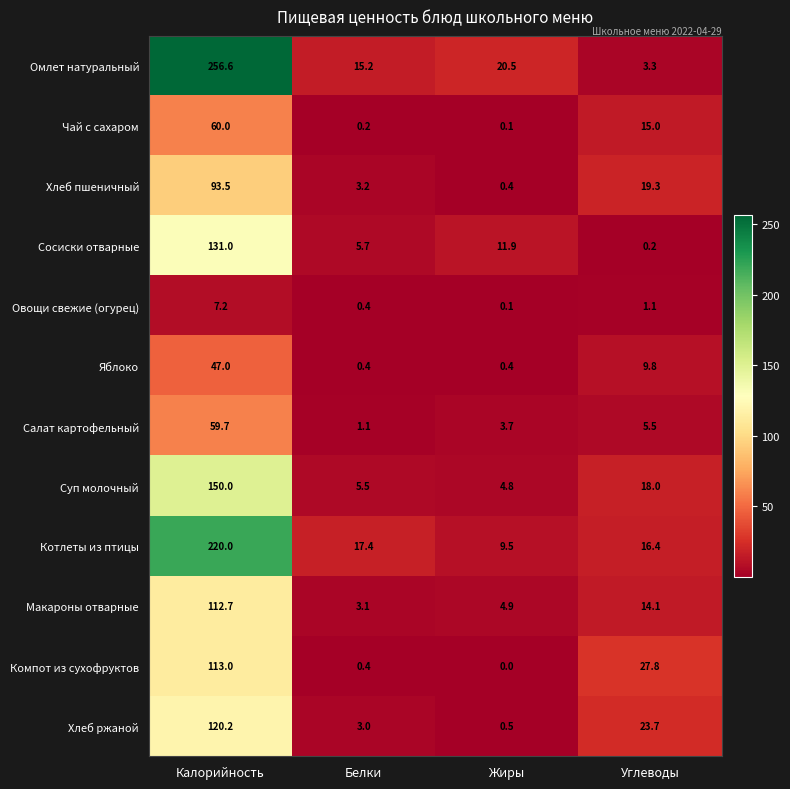

How many data points in Овощи свежие (огурец) are above 1?

2